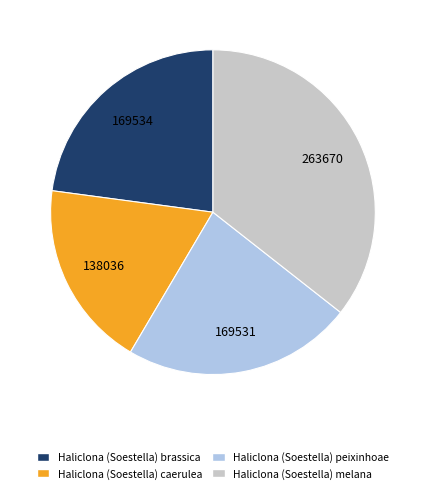

Does any single category account for the majority?

No